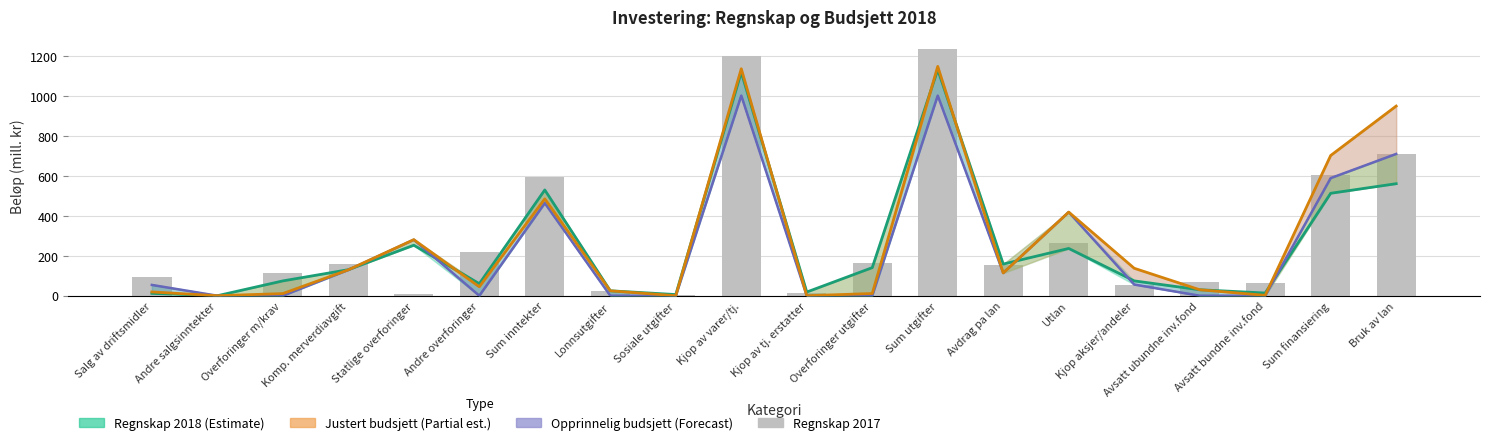

What are all the series names shown in the legend?

Regnskap 2018 (Estimate), Justert budsjett (Partial est.), Opprinnelig budsjett (Forecast), Regnskap 2017